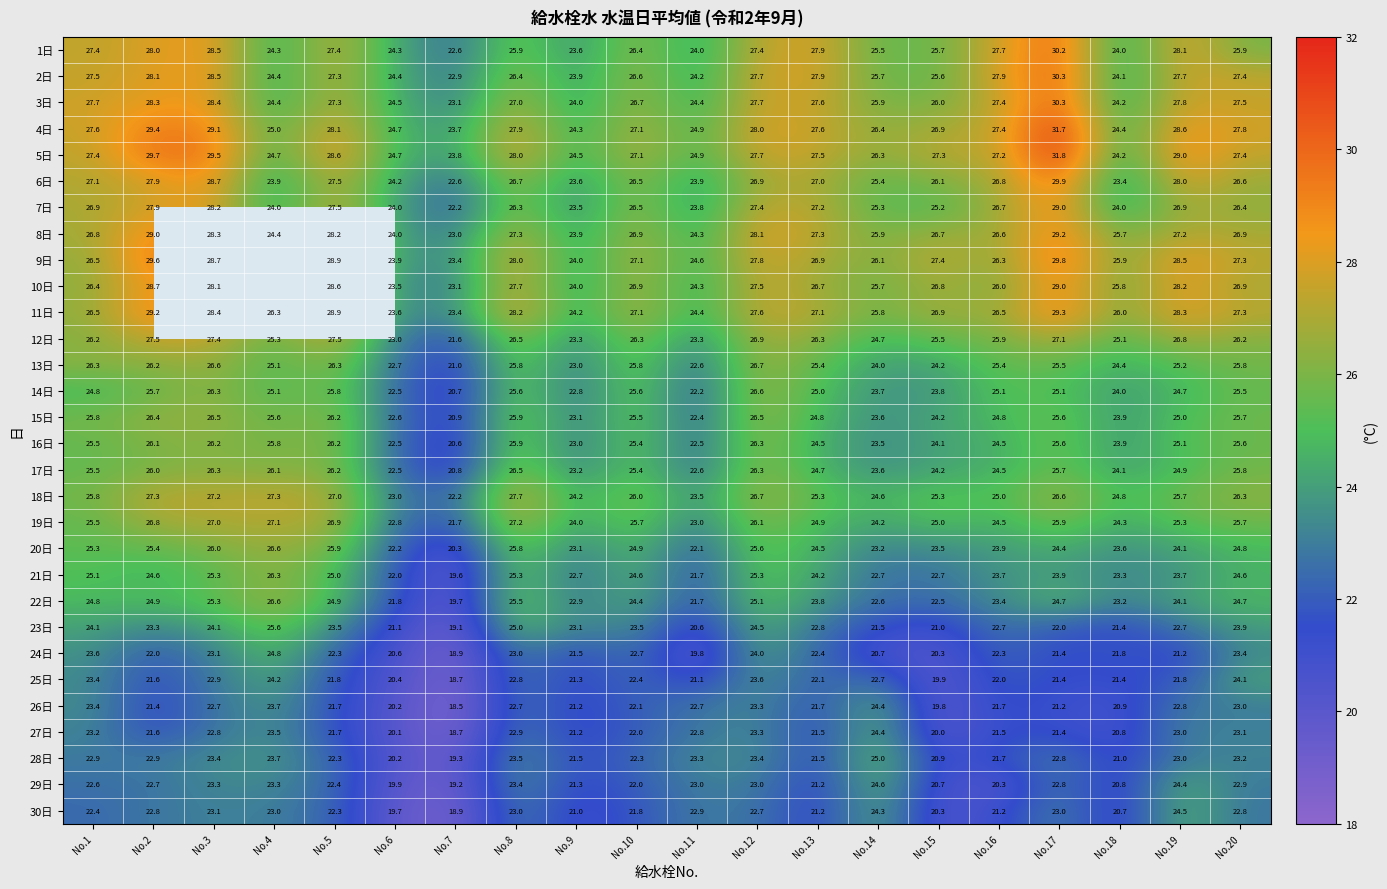

Count the number of categories in the chart.

20